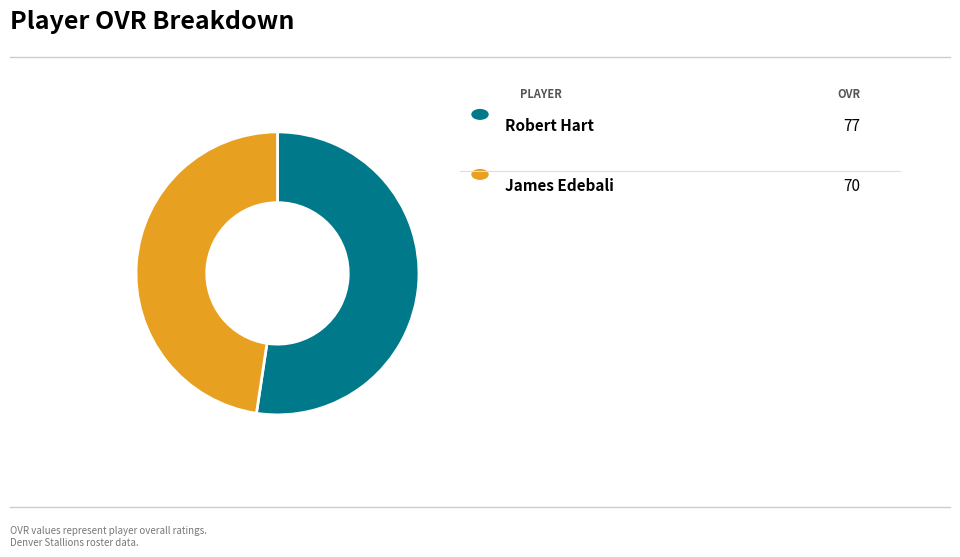

Is there a majority slice in this chart?

Yes